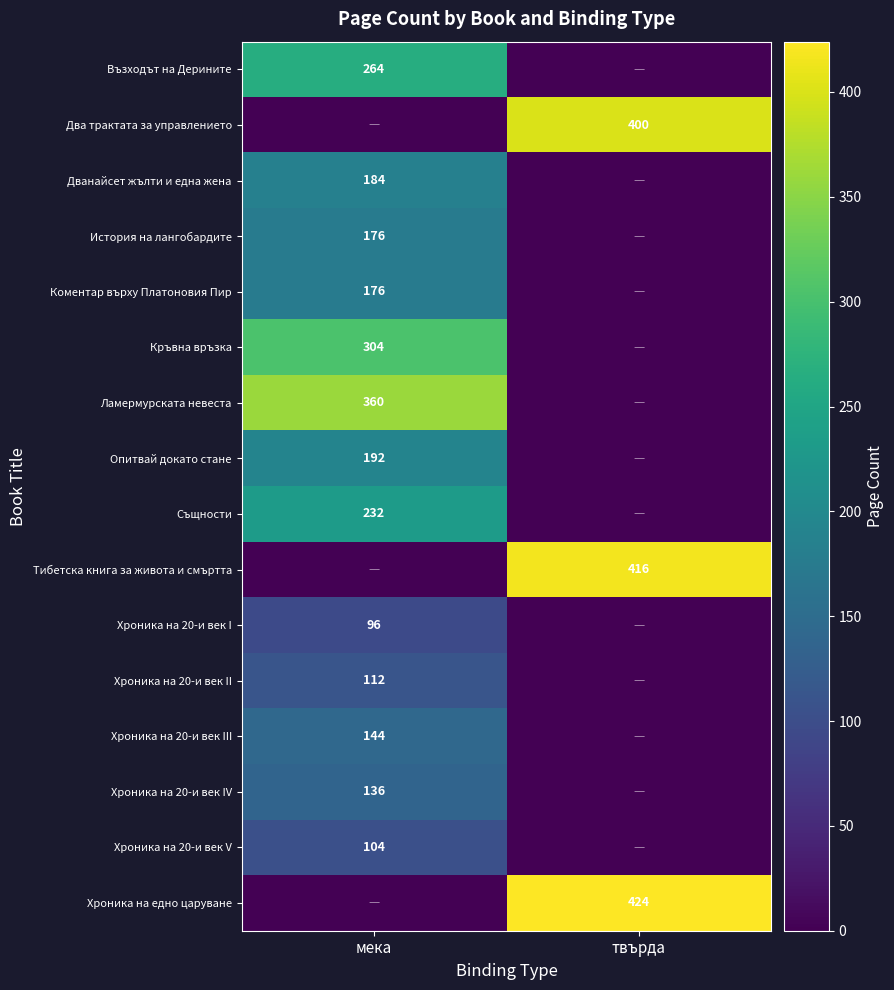

The Хроника на 20-и век V series shows 104 at мека. True or false?

True